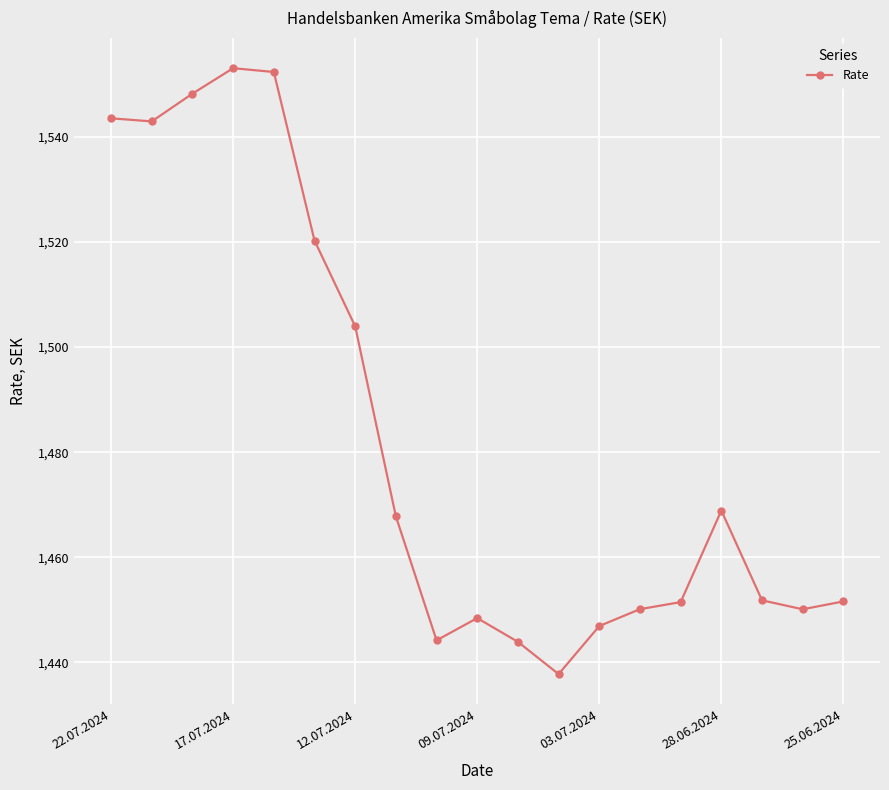

What is the greatest value displayed?

1553.0